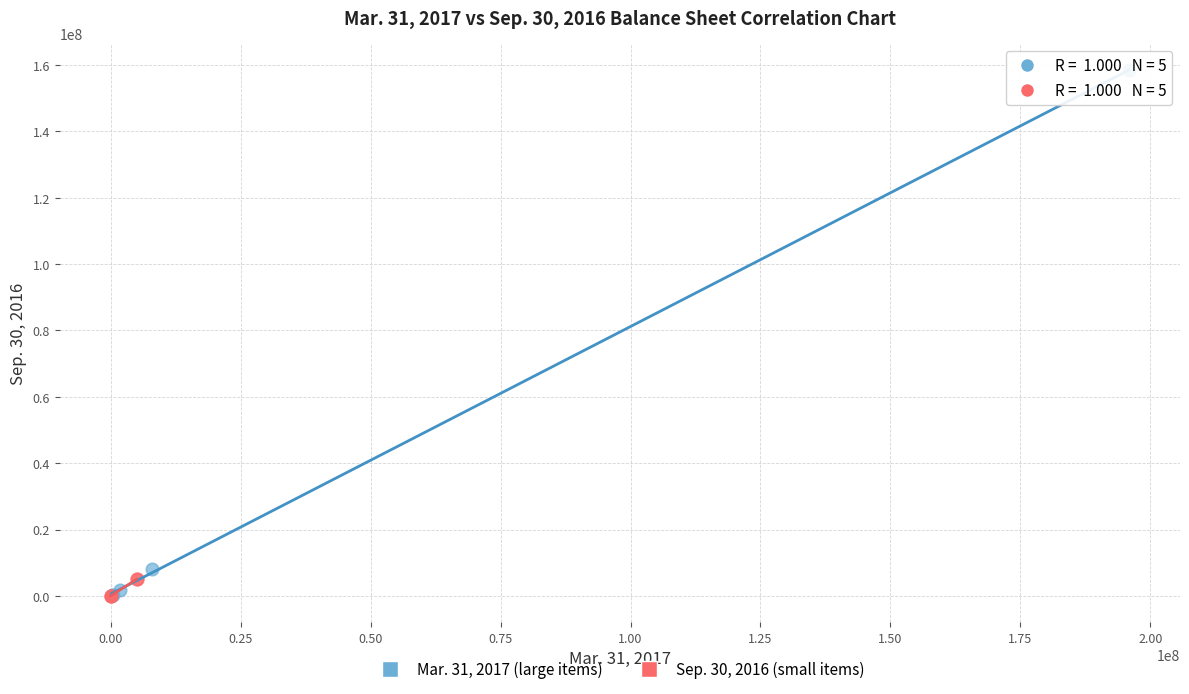

Which series reaches the maximum Y coordinate?

Mar. 31, 2017 (large items)